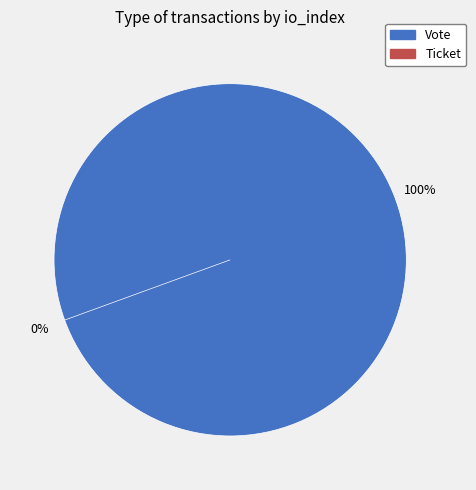

To the nearest percent, what portion does Vote represent?

100%